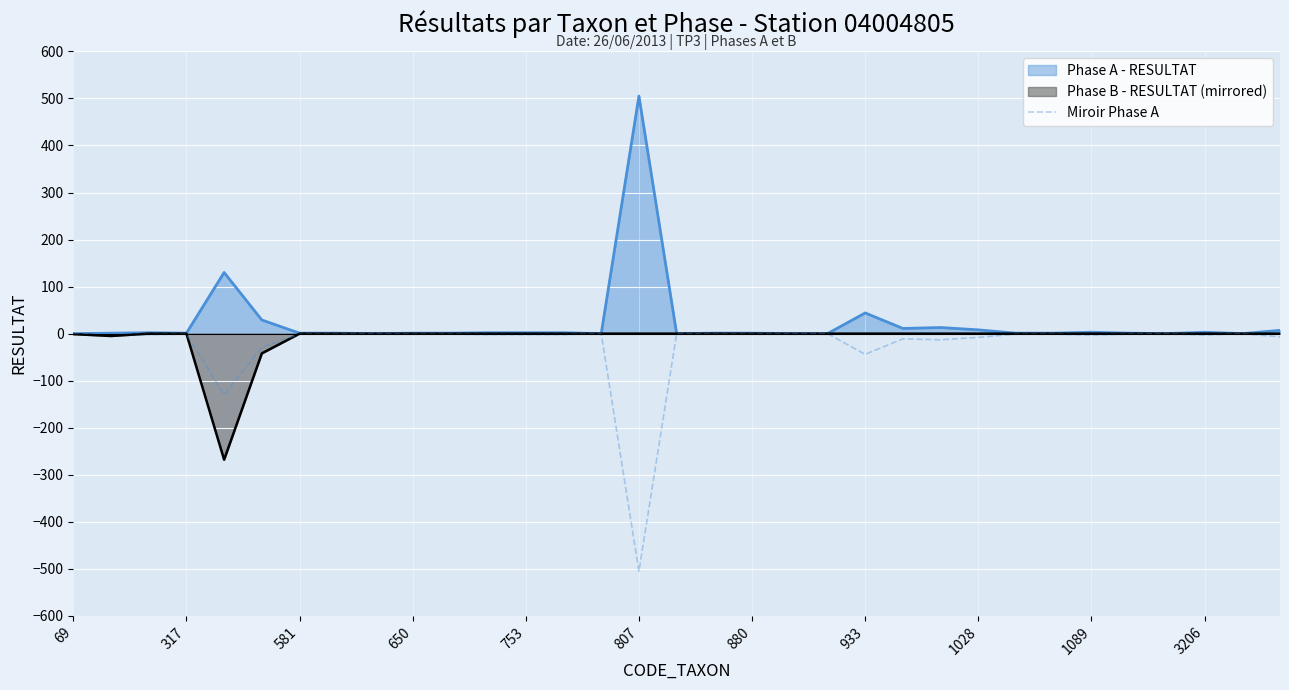

How many categories are shown in the chart?

33